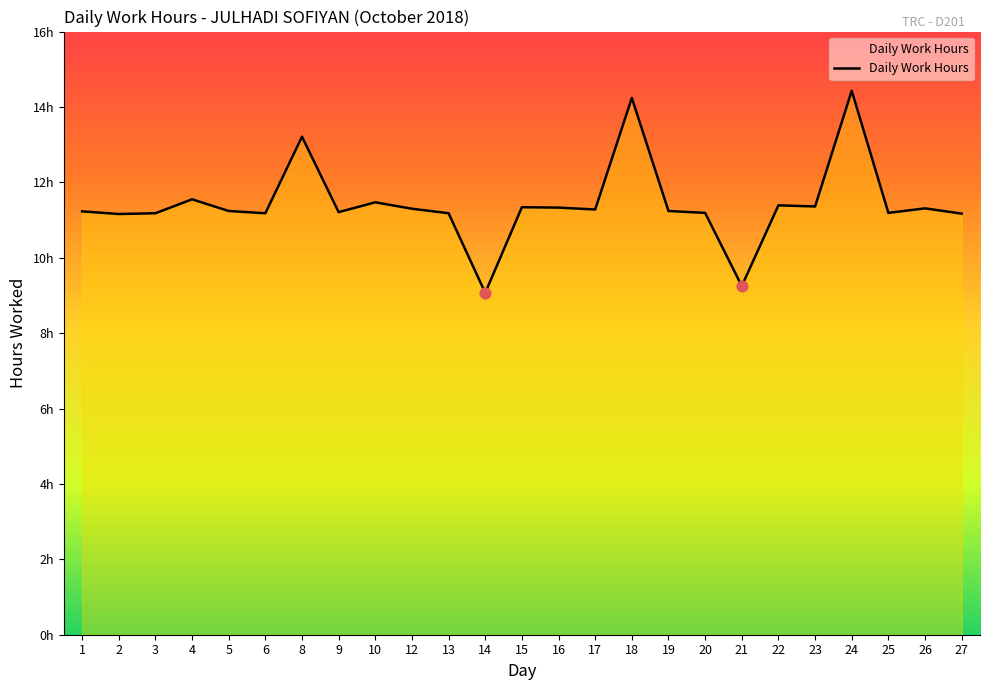

Is this an area chart (filled region under the line)?

Yes